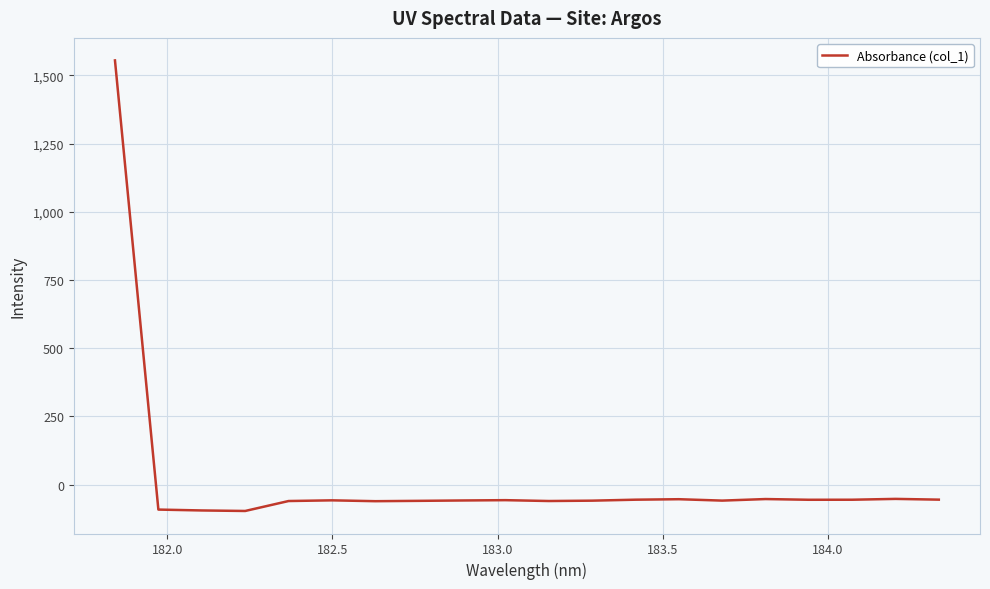

What is the difference between the maximum and minimum values?

1651.7